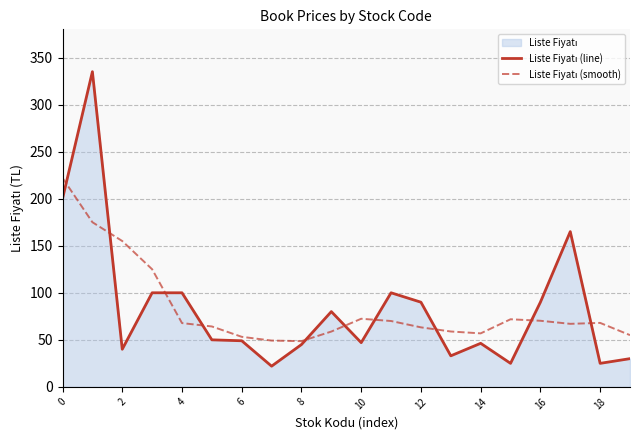

How many interior local valleys does the Liste Fiyatı (smooth) series have?

3